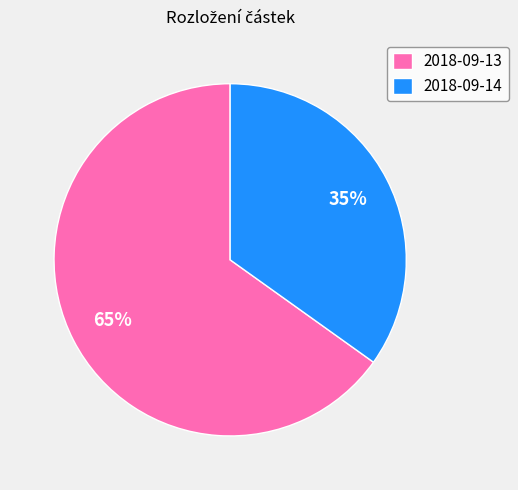

What is the ratio of the value at 2018-09-13 to the value at 2018-09-14?

1.9